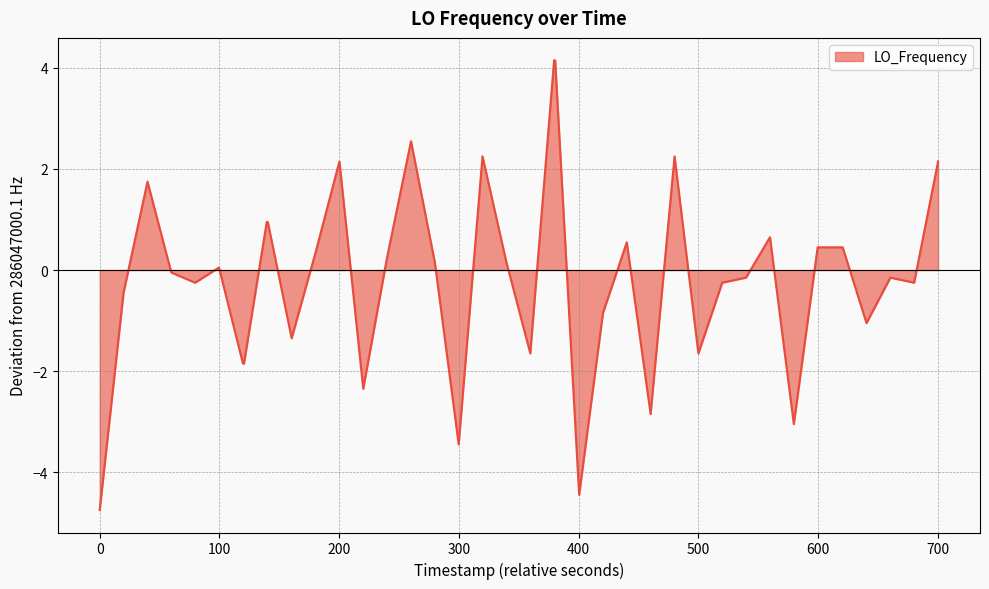

What is the greatest value displayed?

4.2